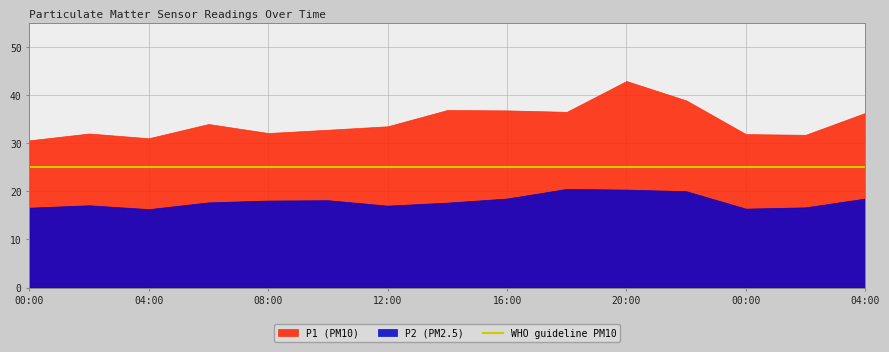

What is the sum of the P2 values at 22:00 and 10:00?

38.2